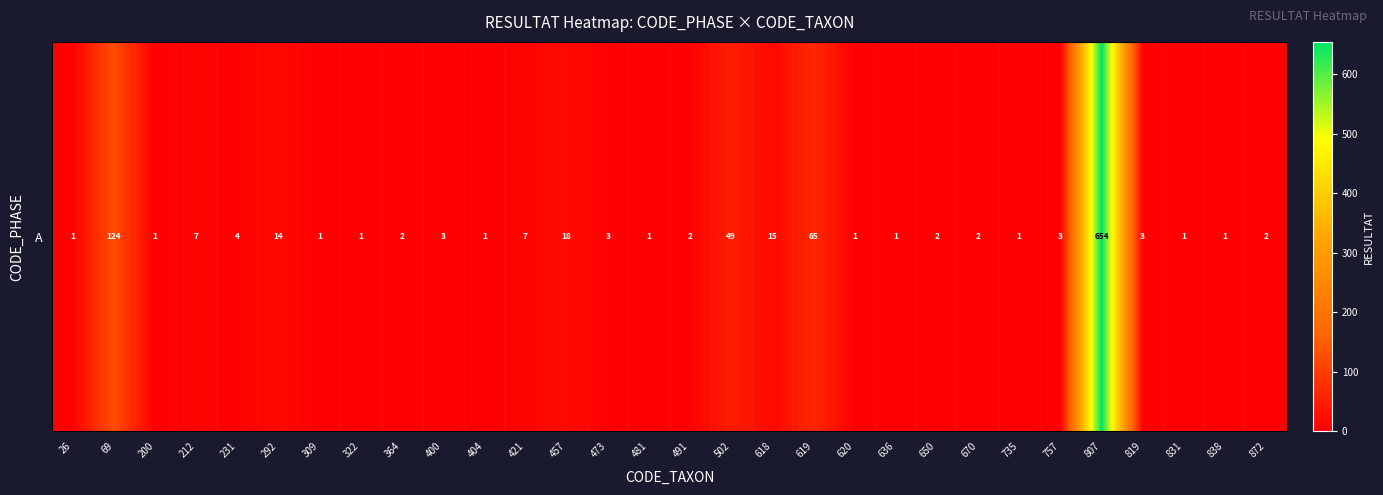

Count the number of data series in this chart.

1